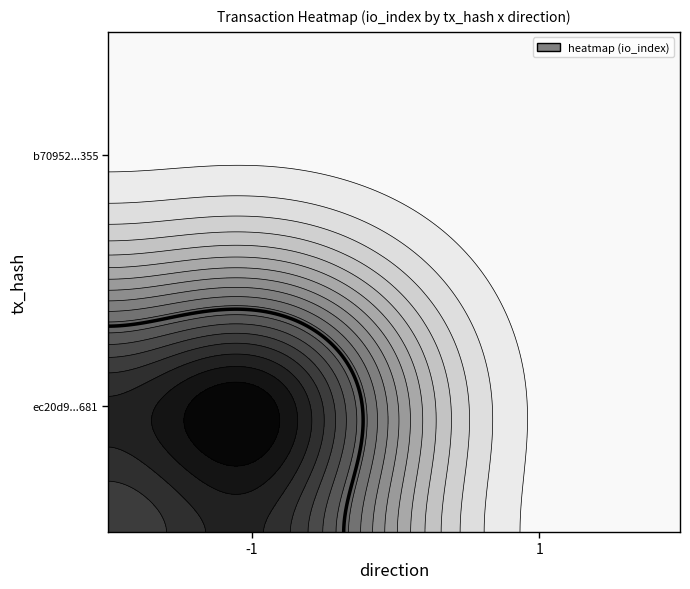

What is the difference between the b7095272200d5f91bae8e796dc084961dcab355 values at io_index and direction?

13